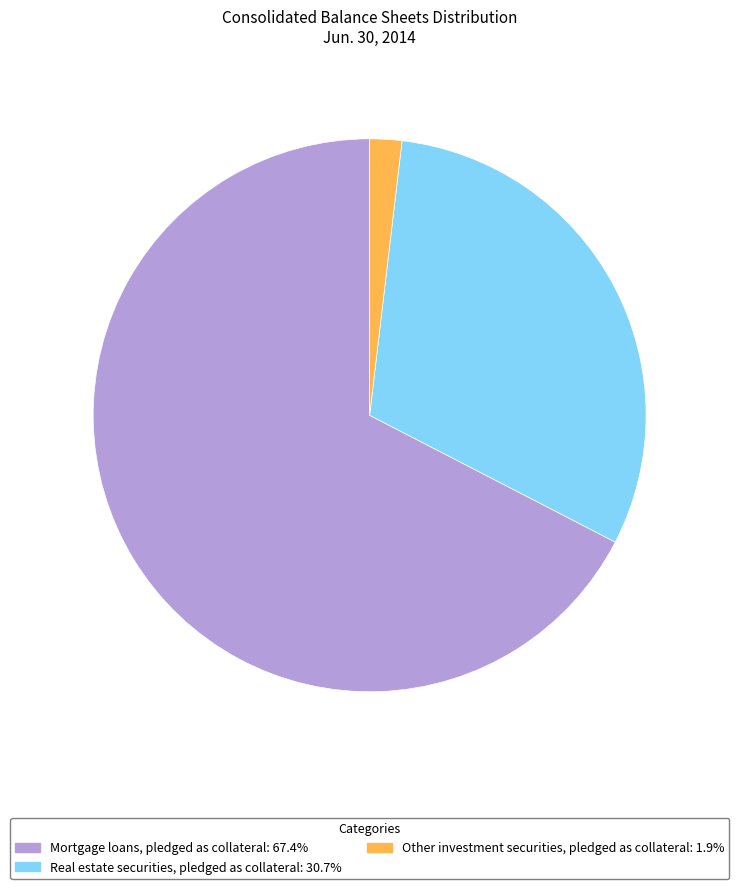

Combined, do Real estate securities, pledged as collateral and Other investment securities, pledged as collateral account for over 50%?

No